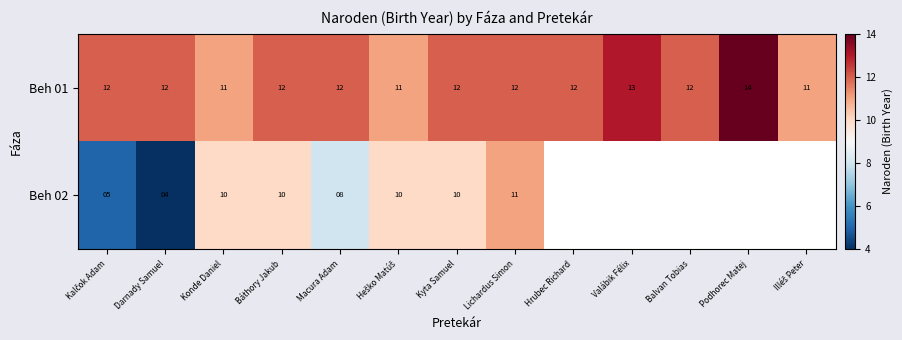

What is the lowest value of the Beh 01 series?

11